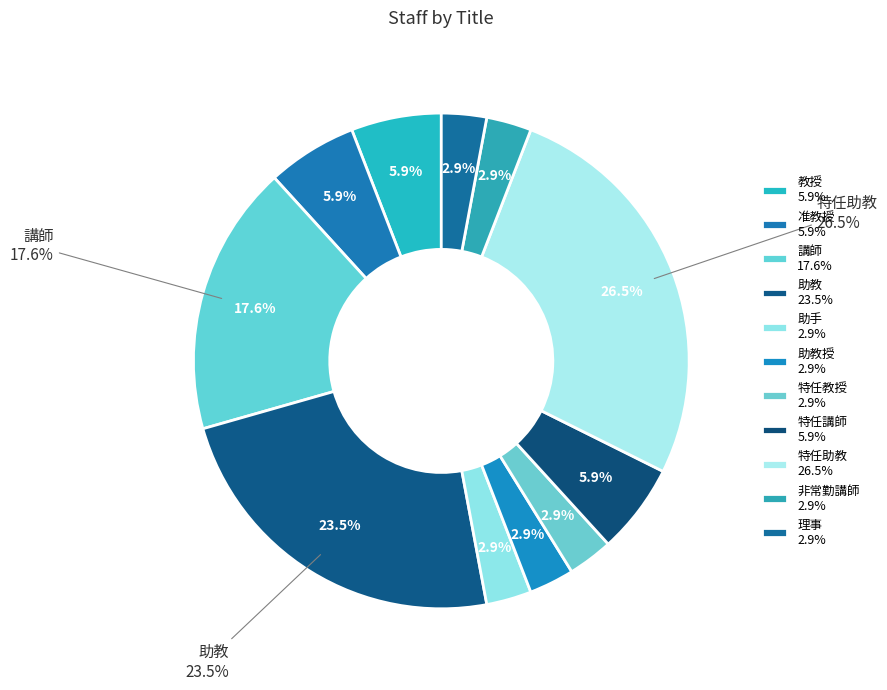

What percentage is the 講師 slice, to the nearest percent?

18%